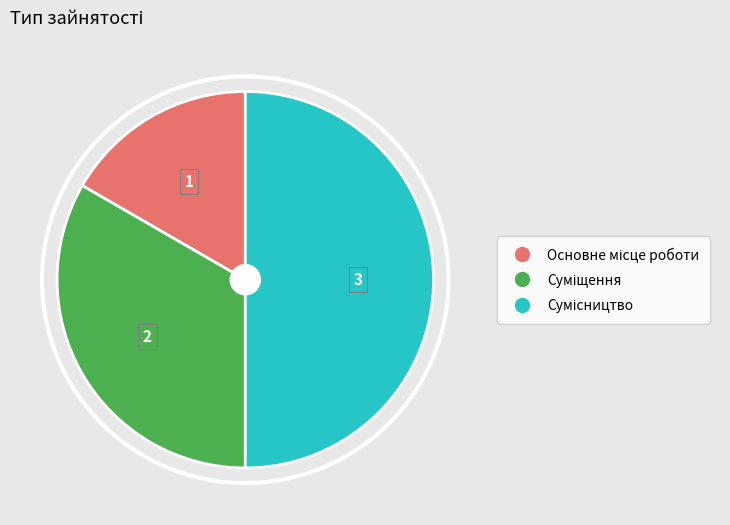

What is the ratio of the value at Сумісництво to the value at Суміщення?

1.5